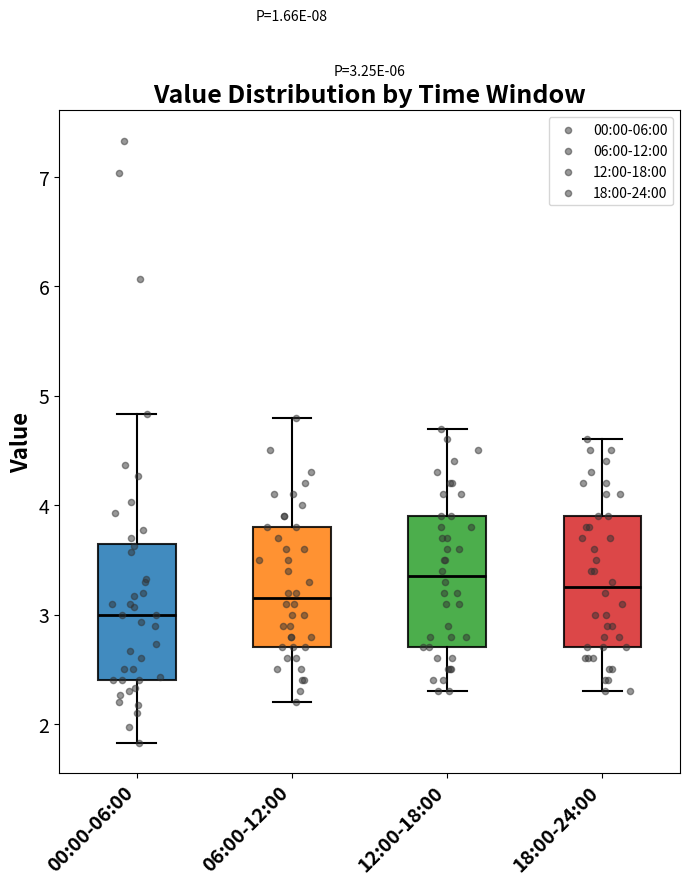

Which box has the lowest median line?

00:00-06:00